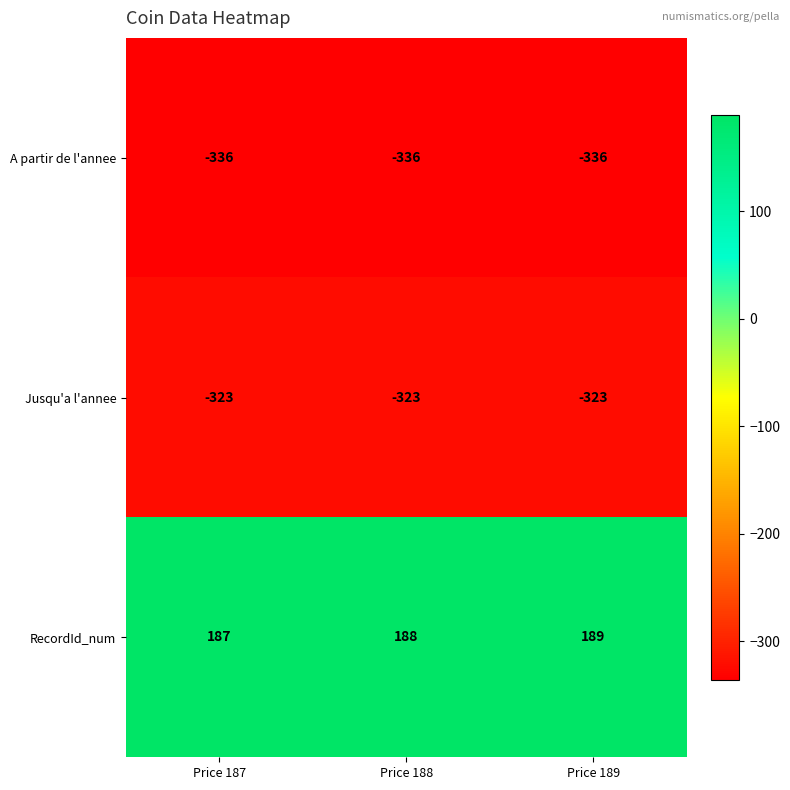

At which category is the sum across all series the highest?

Price 189